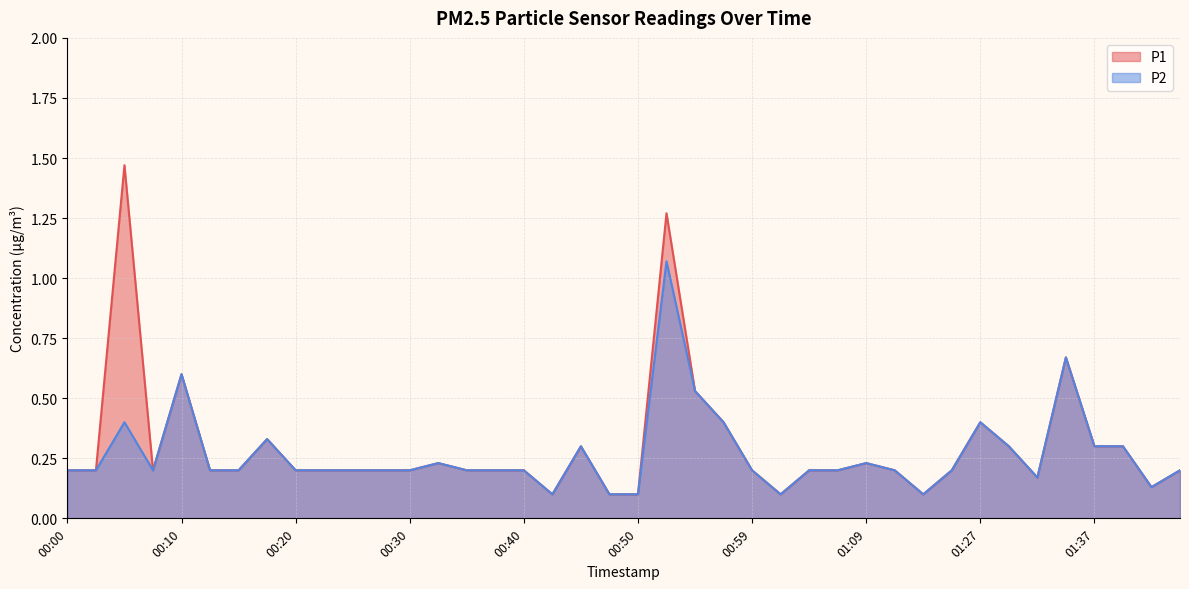

Which category has the lowest value in the P1 series?

00:42